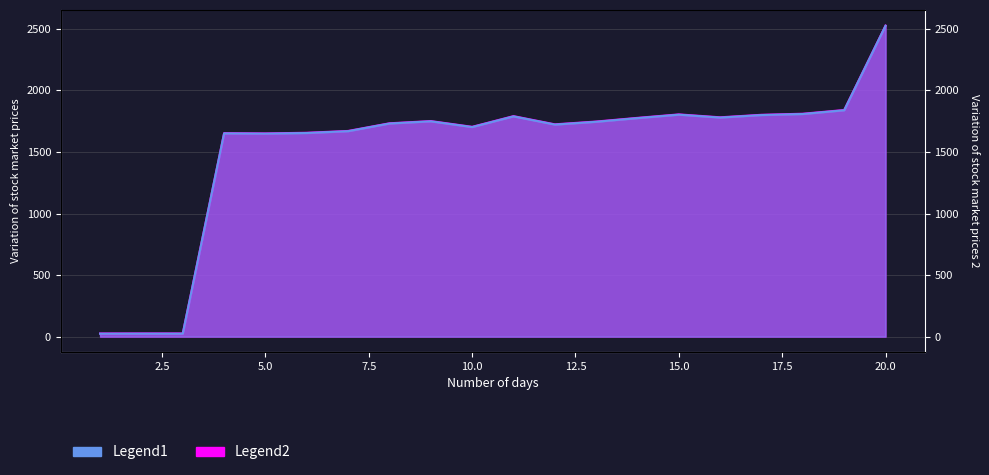

What is the greatest value displayed?

2526.7